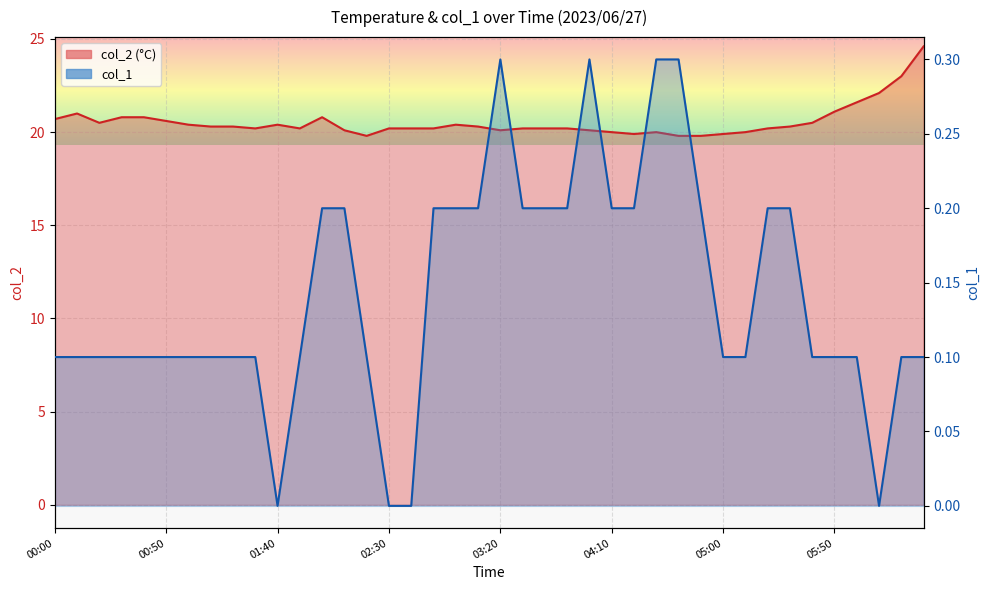

List the series in order of their peak value, highest first.

col_2, col_1